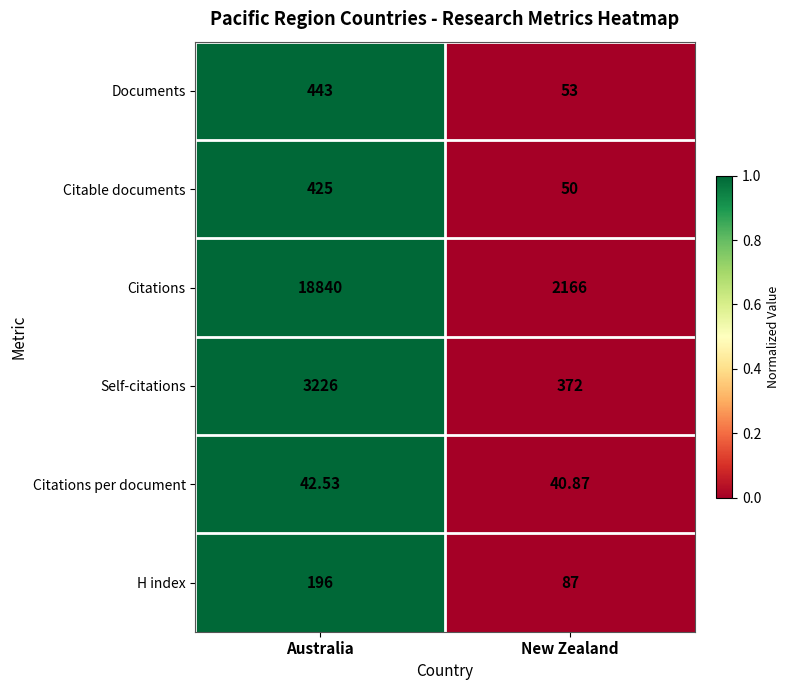

At which category is the sum across all series the highest?

Australia